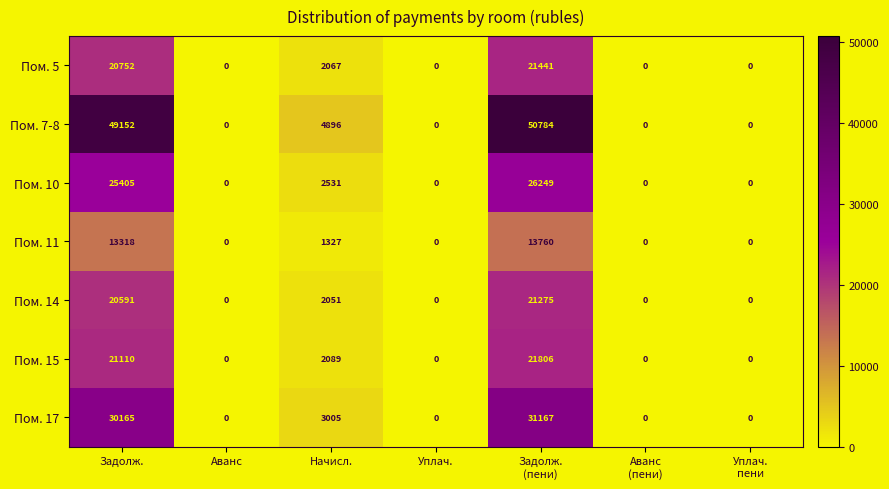

Where is Пом. 5 nearest to the value 10720?

Начисл.